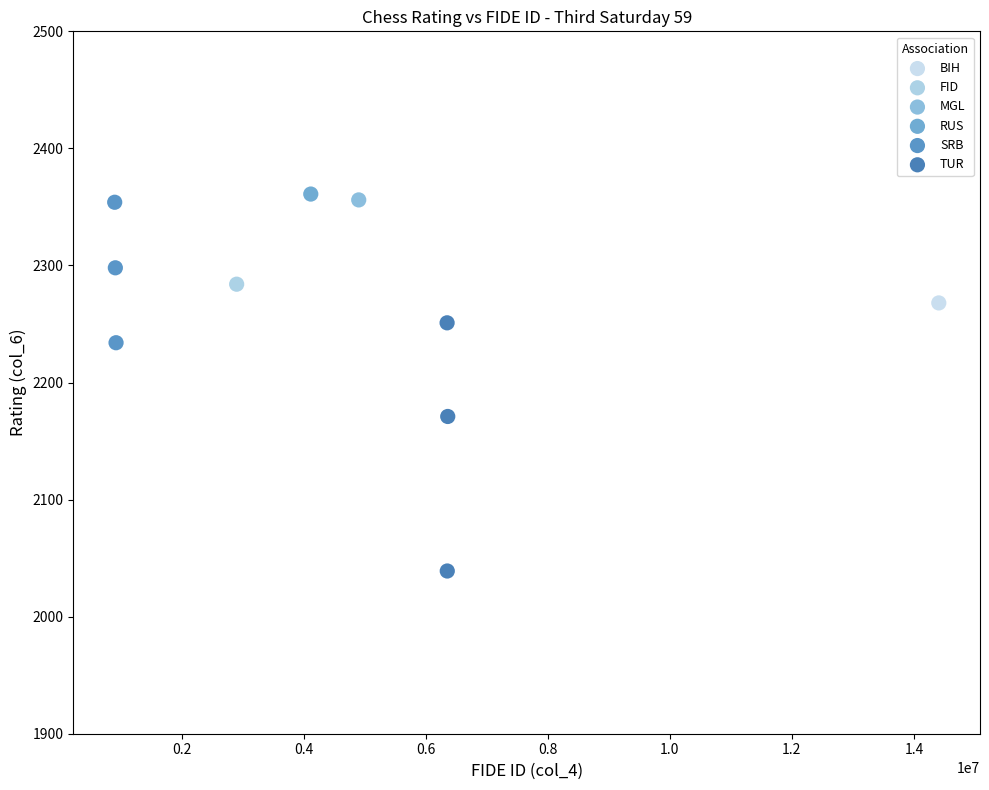

What are all the series names shown in the legend?

BIH, FID, MGL, RUS, SRB, TUR